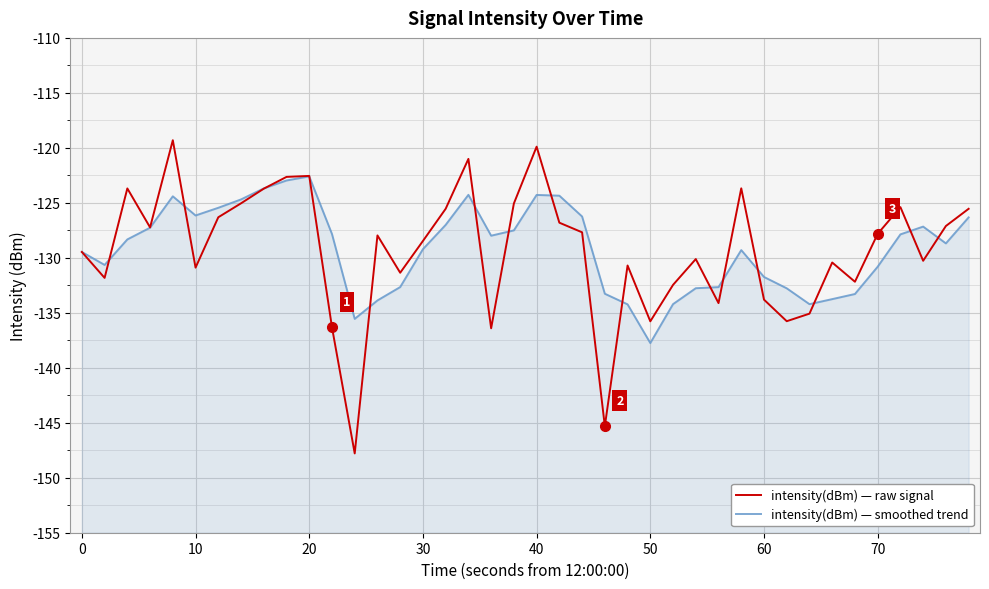

How many categories are shown in the chart?

40